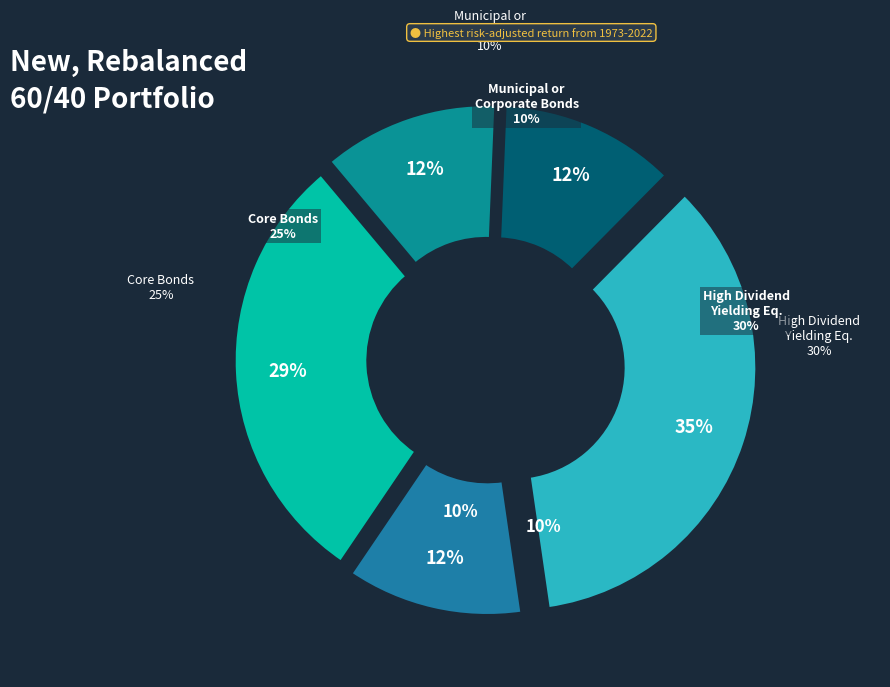

True or false: 28 accounts for 1% of the total.

False